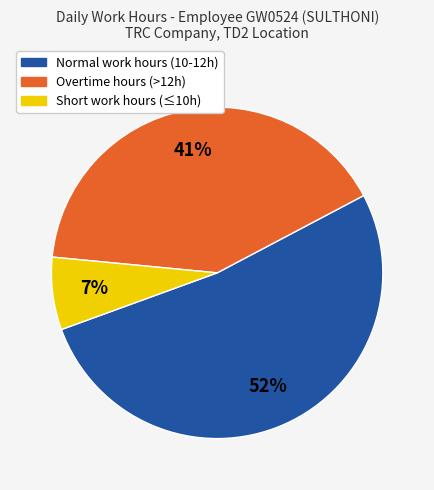

Does any single category account for the majority?

Yes